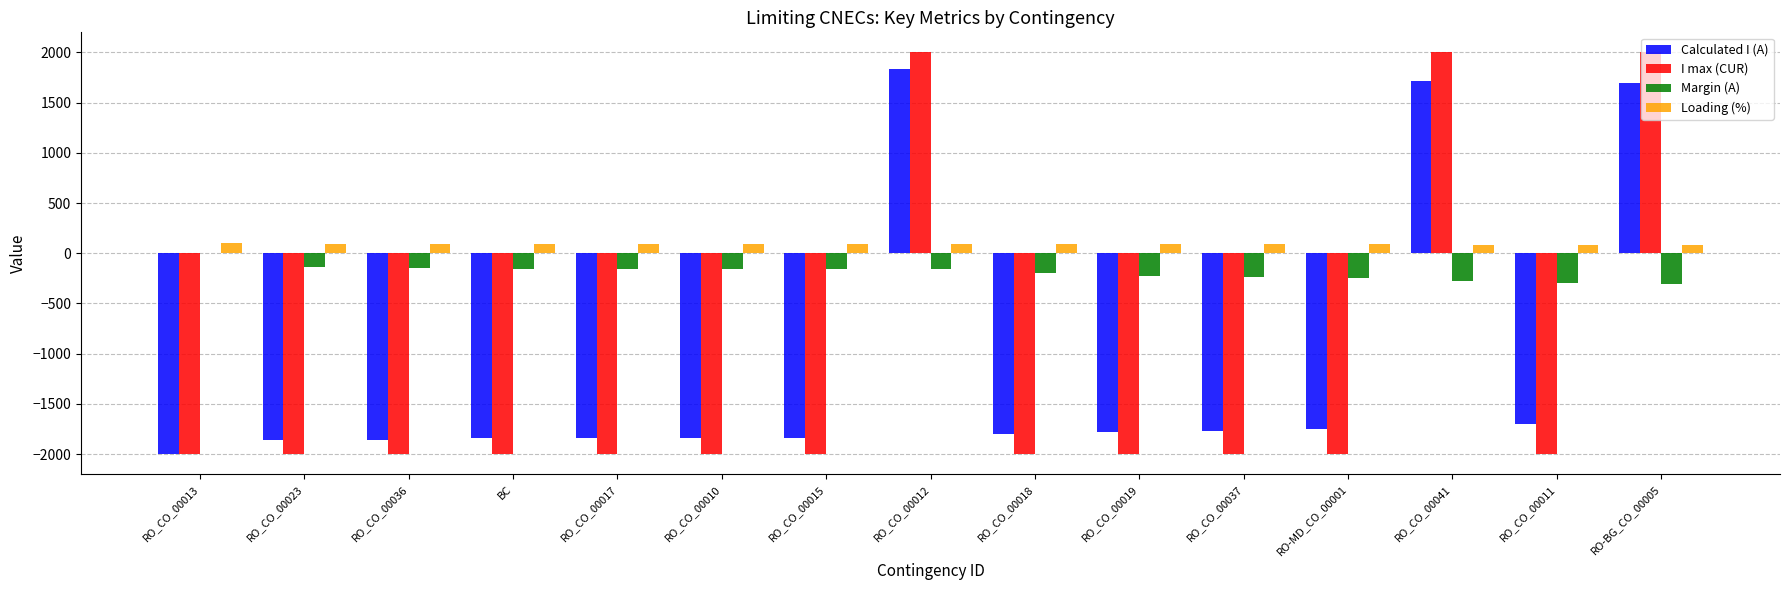

Is the value of Loading (%) at RO_CO_00015 greater than the value of Calculated I (A) at RO-MD_CO_00001?

Yes